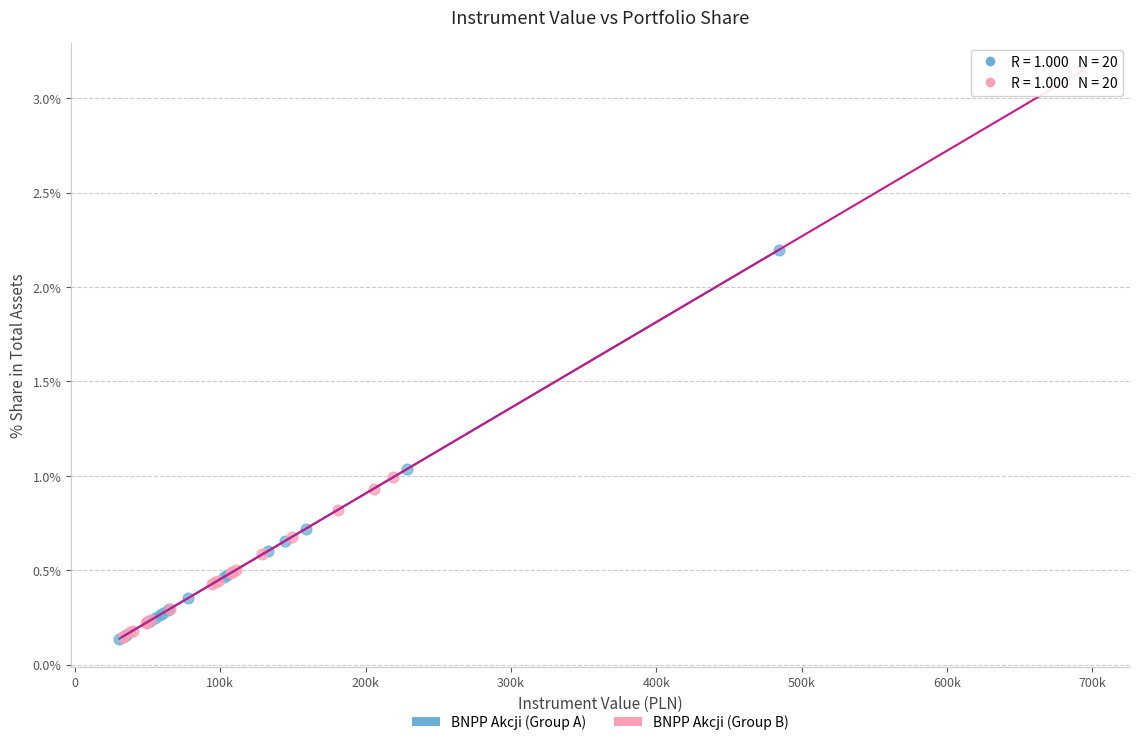

Which series reaches the maximum Y coordinate?

BNPP Akcji (Group B)